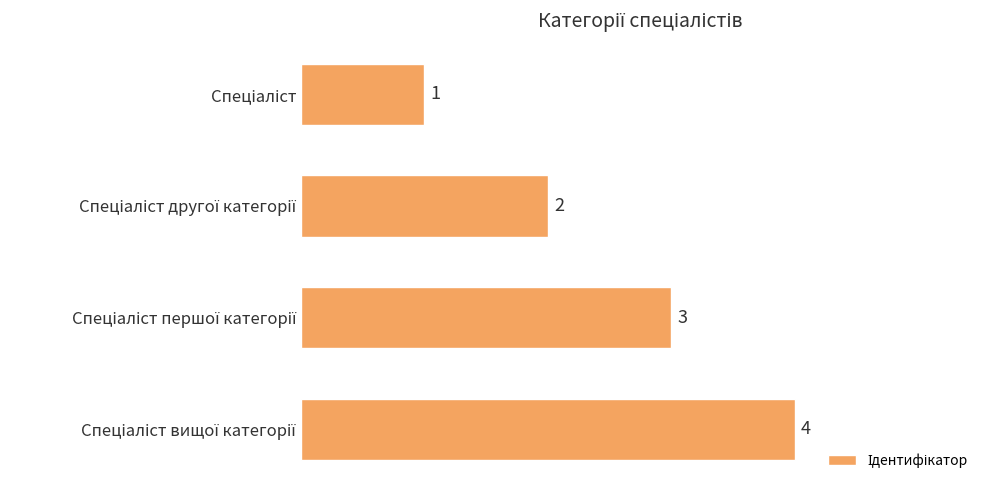

Count the values in the range 2 to 4.

3